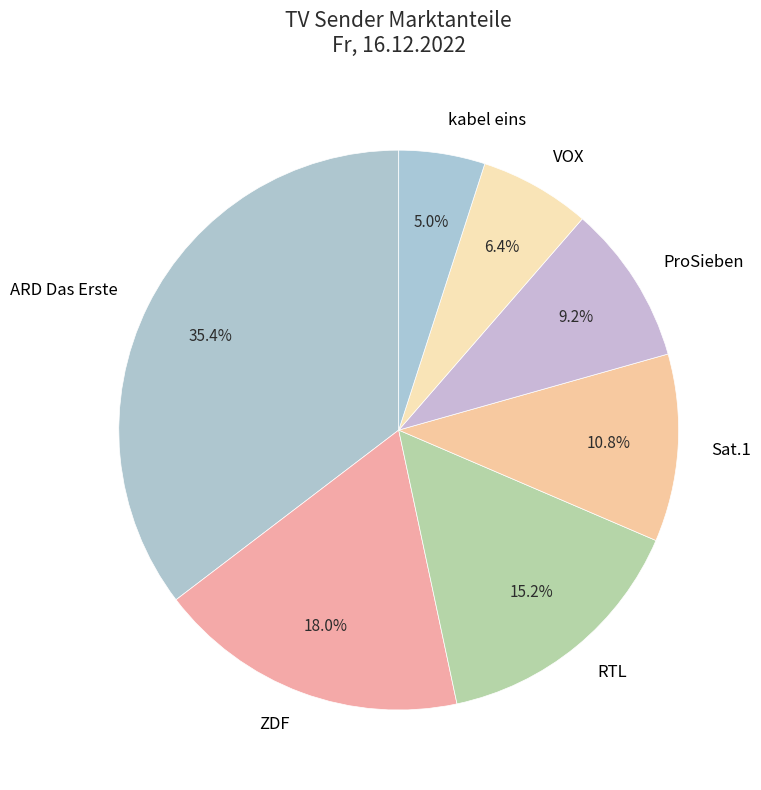

Rank the categories by value from highest to lowest.

ARD Das Erste, ZDF, RTL, Sat.1, ProSieben, VOX, kabel eins